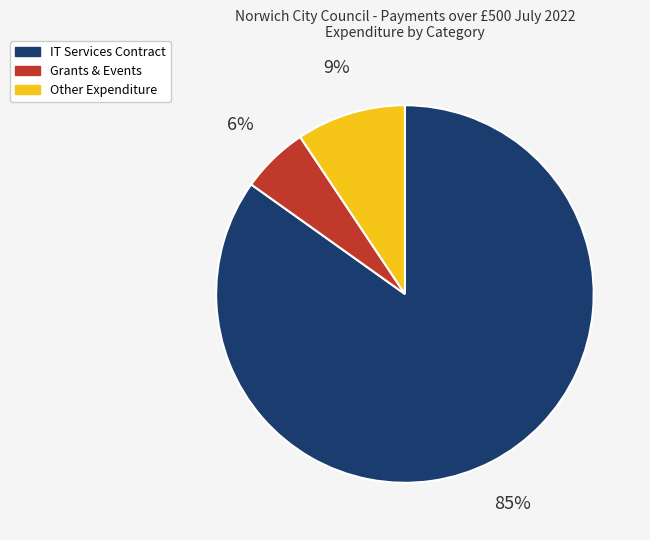

Which has a higher value, IT Services Contract or Other Expenditure?

IT Services Contract